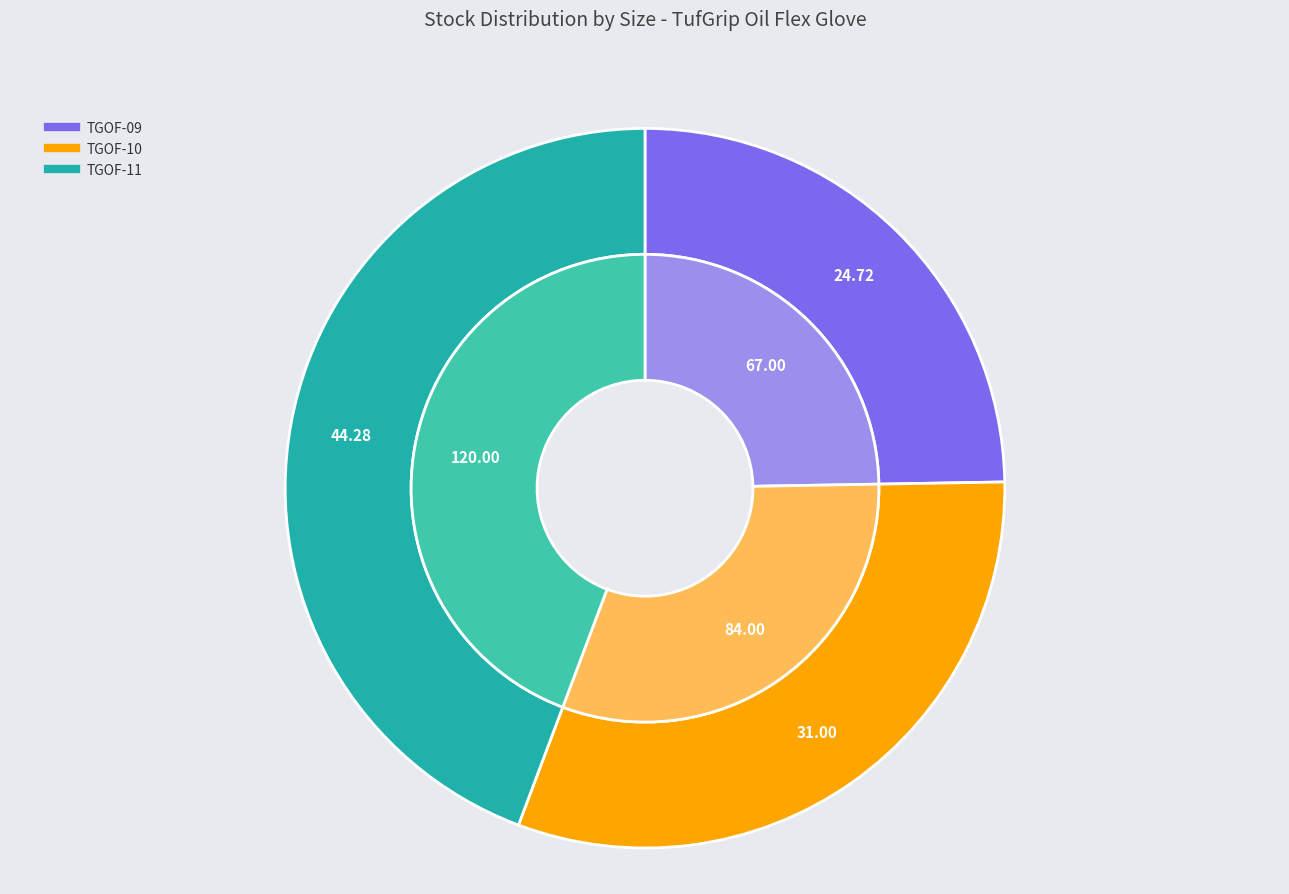

How many segments does this pie chart have?

3